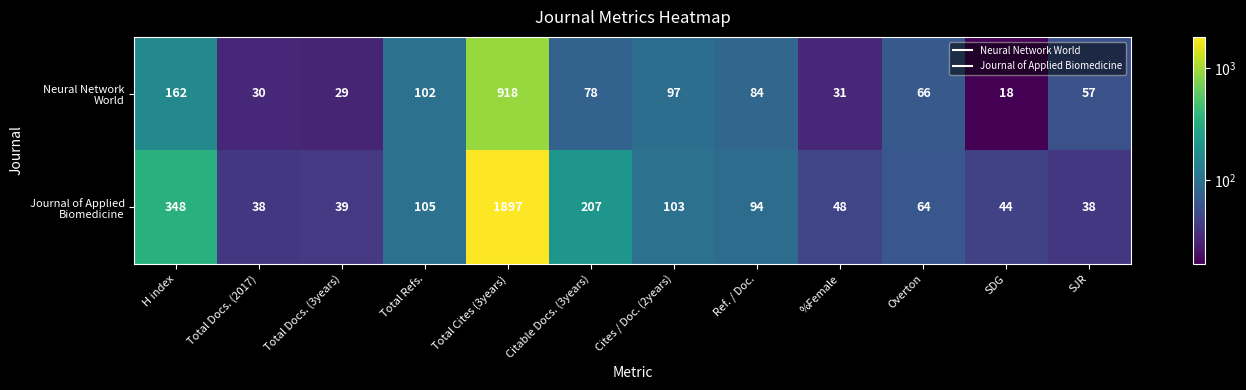

What is the minimum value shown in the chart?

18